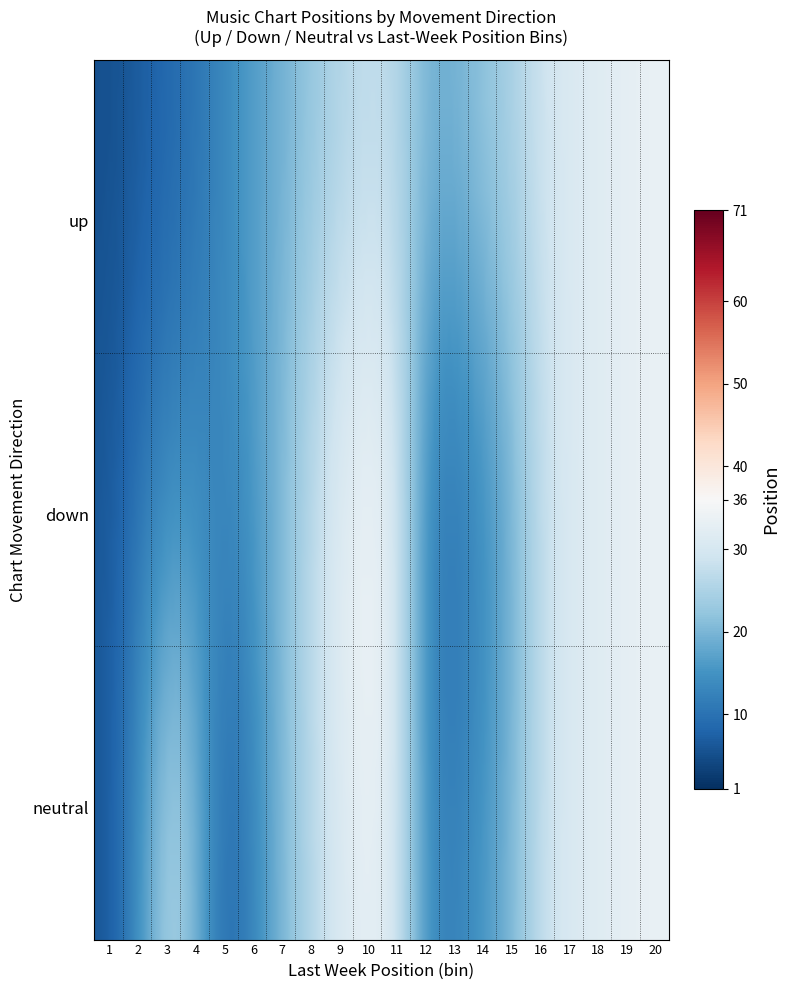

Which series has the largest total across all categories?

up